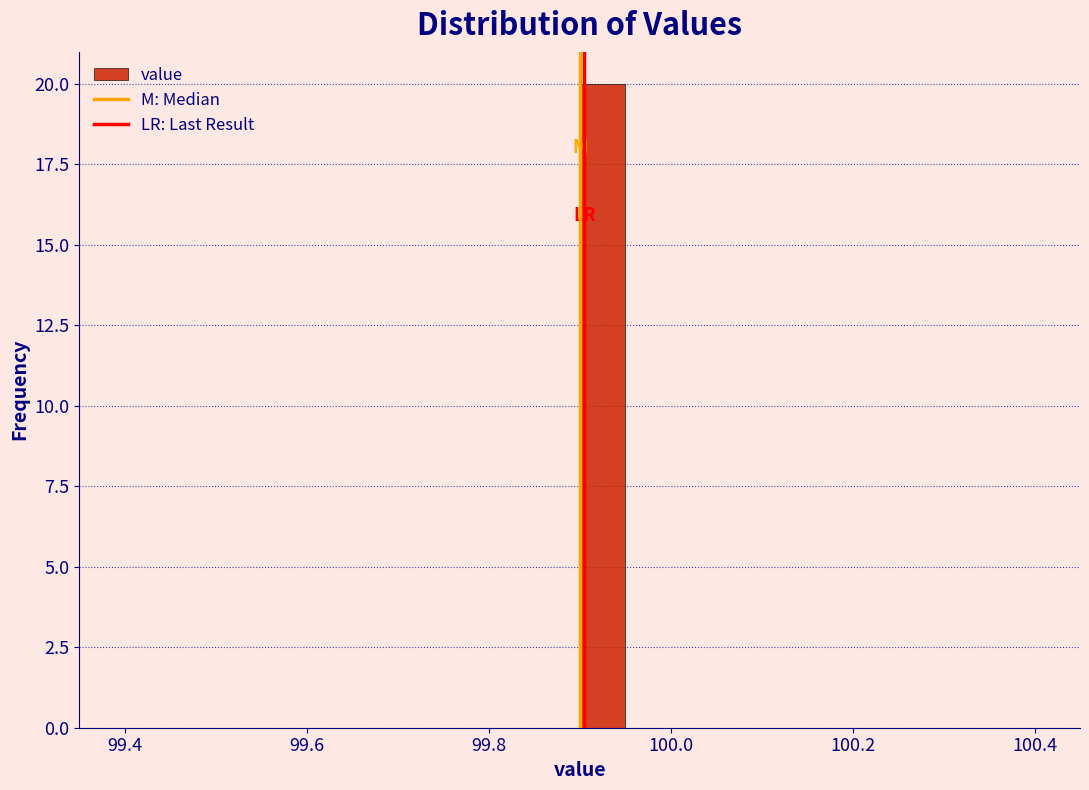

Read against the x-axis, roughly where is the centre of the tallest bar?

99.92